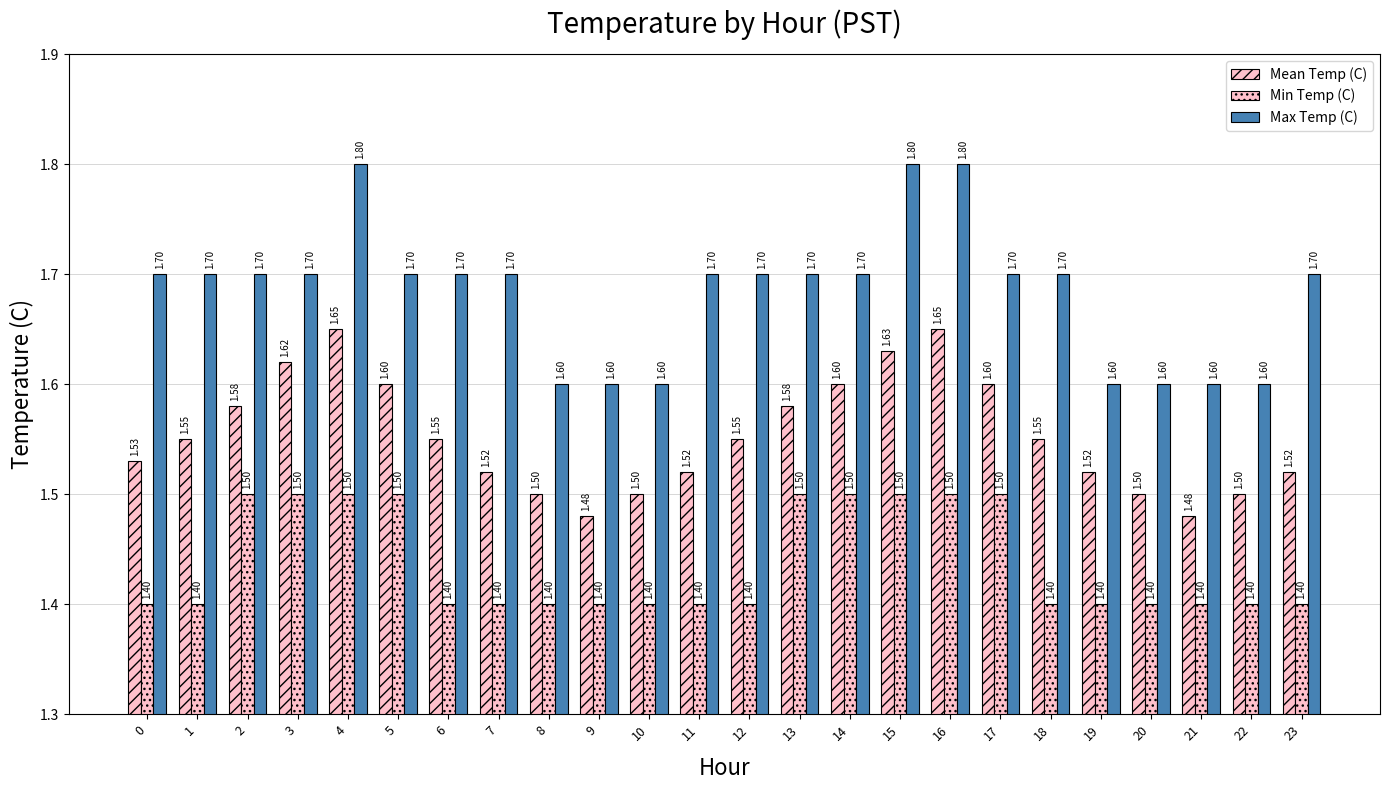

What is the average value of the Min Temp (C) series?

1.4